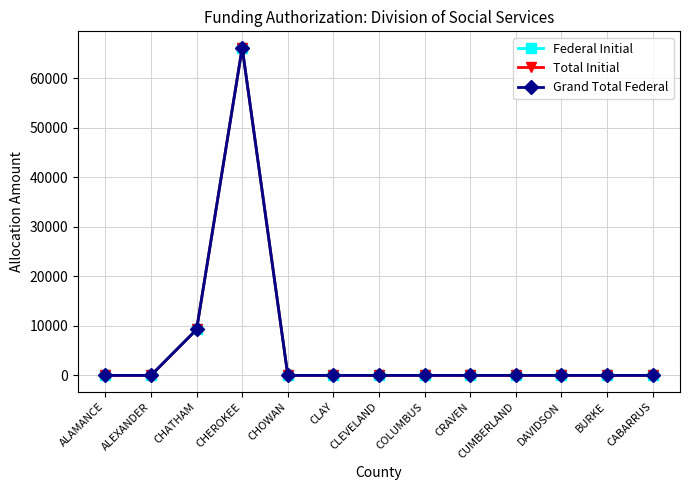

True or false: Total Initial and Federal Initial cross at least once.

False